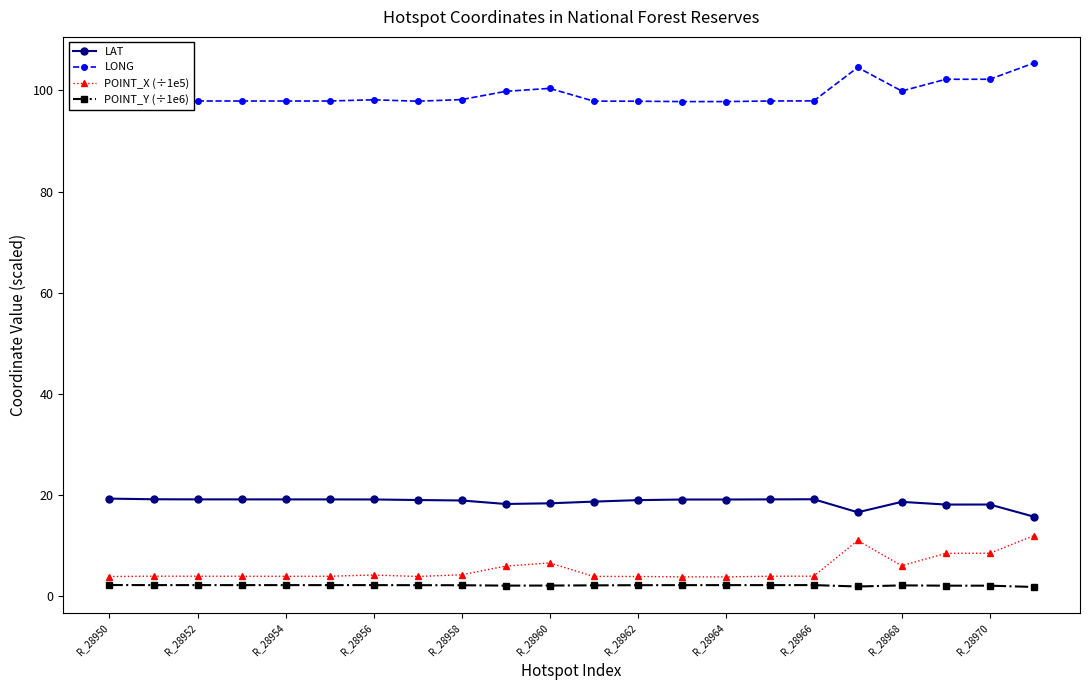

True or false: POINT_Y (÷1e6) and LONG intersect in this chart.

False